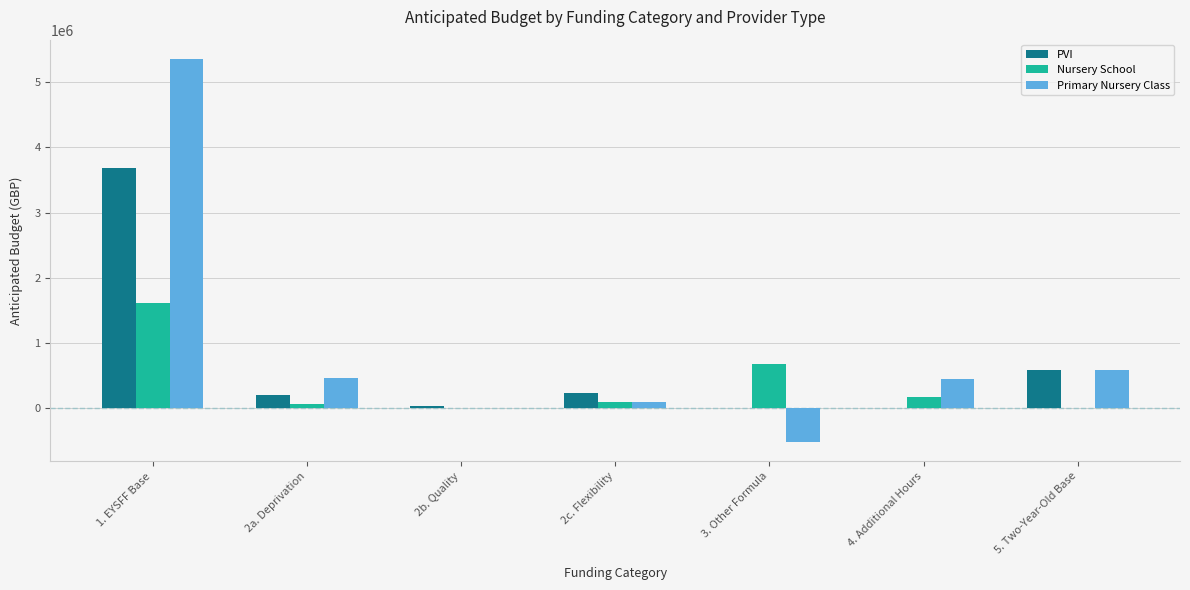

The value of Nursery School at 3. Other Formula is 684131.0. True or false?

True